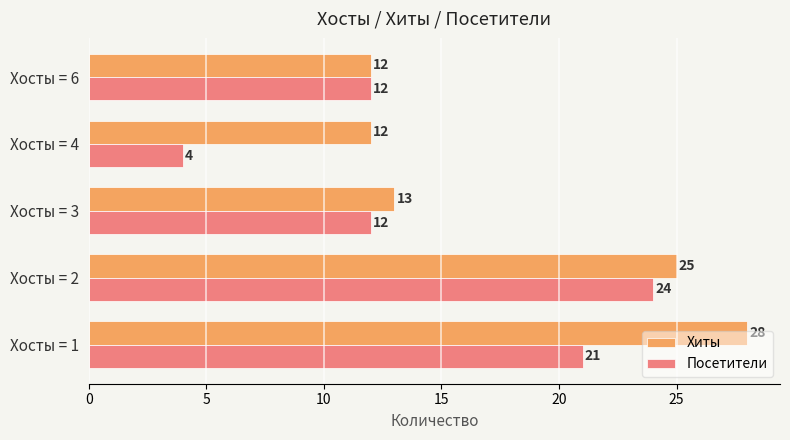

Which series has the widest spread of values?

Посетители